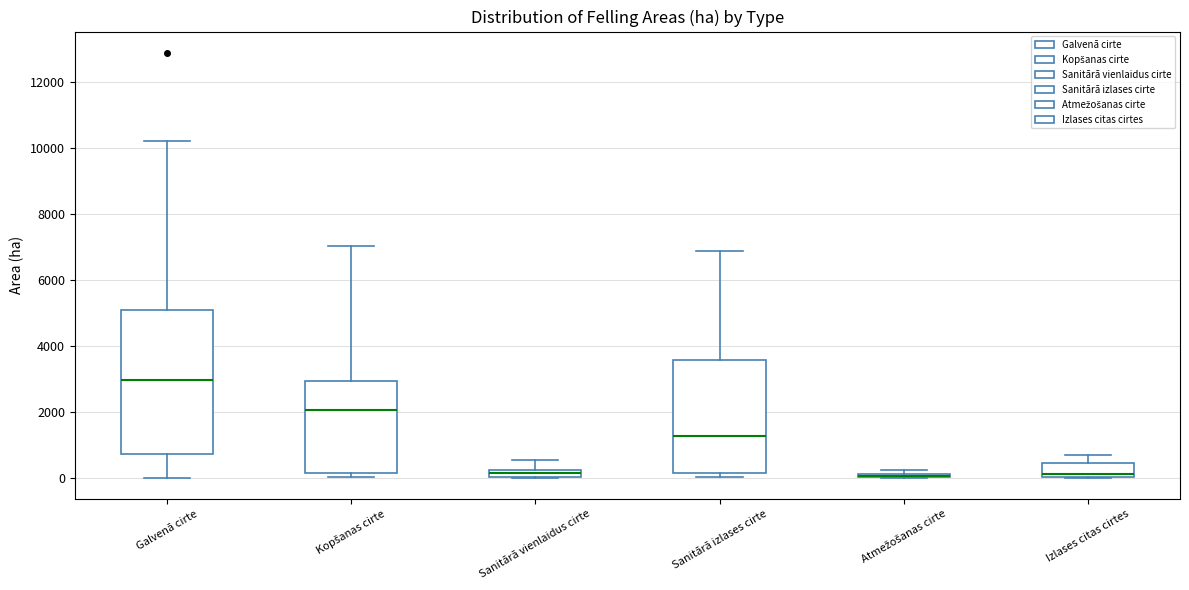

Comparing the boxes themselves (not the whiskers), which one is the tallest?

Galvenā cirte